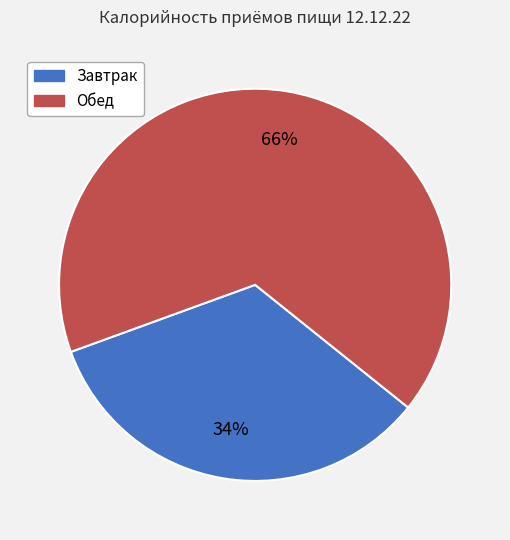

Is it true that Обед is 66% of the pie?

True